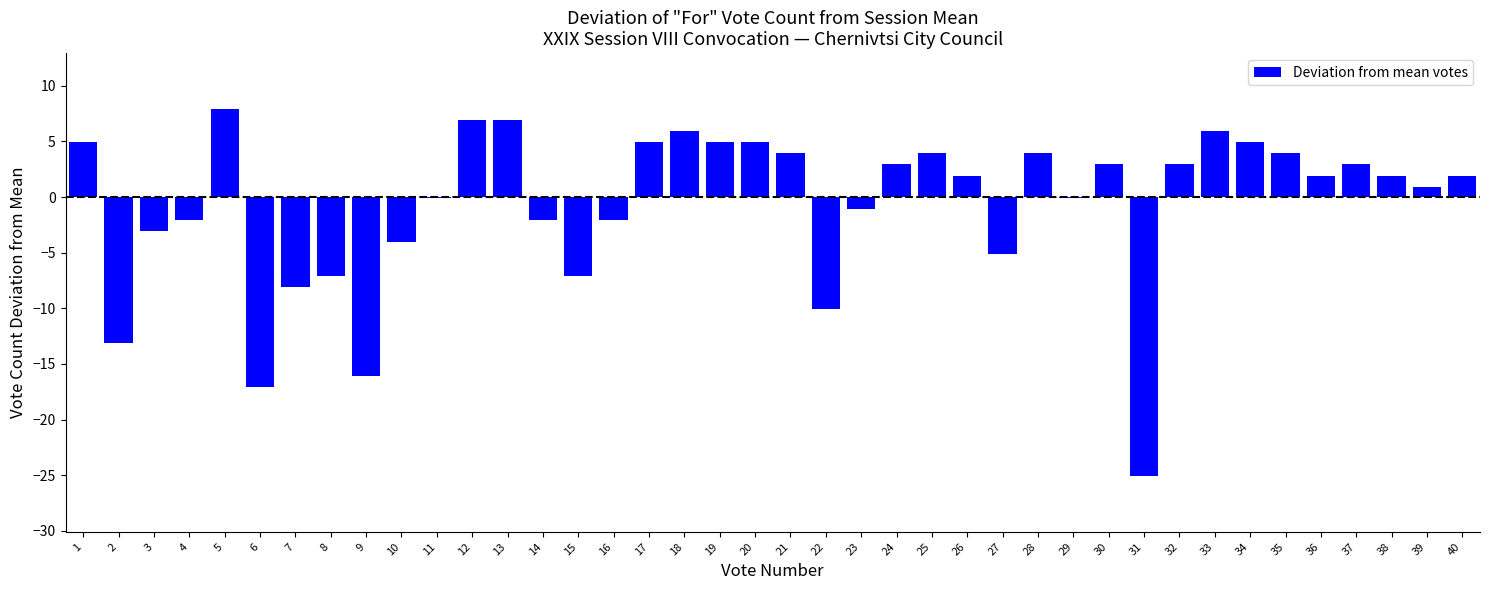

What is the maximum value shown in the chart?

7.9